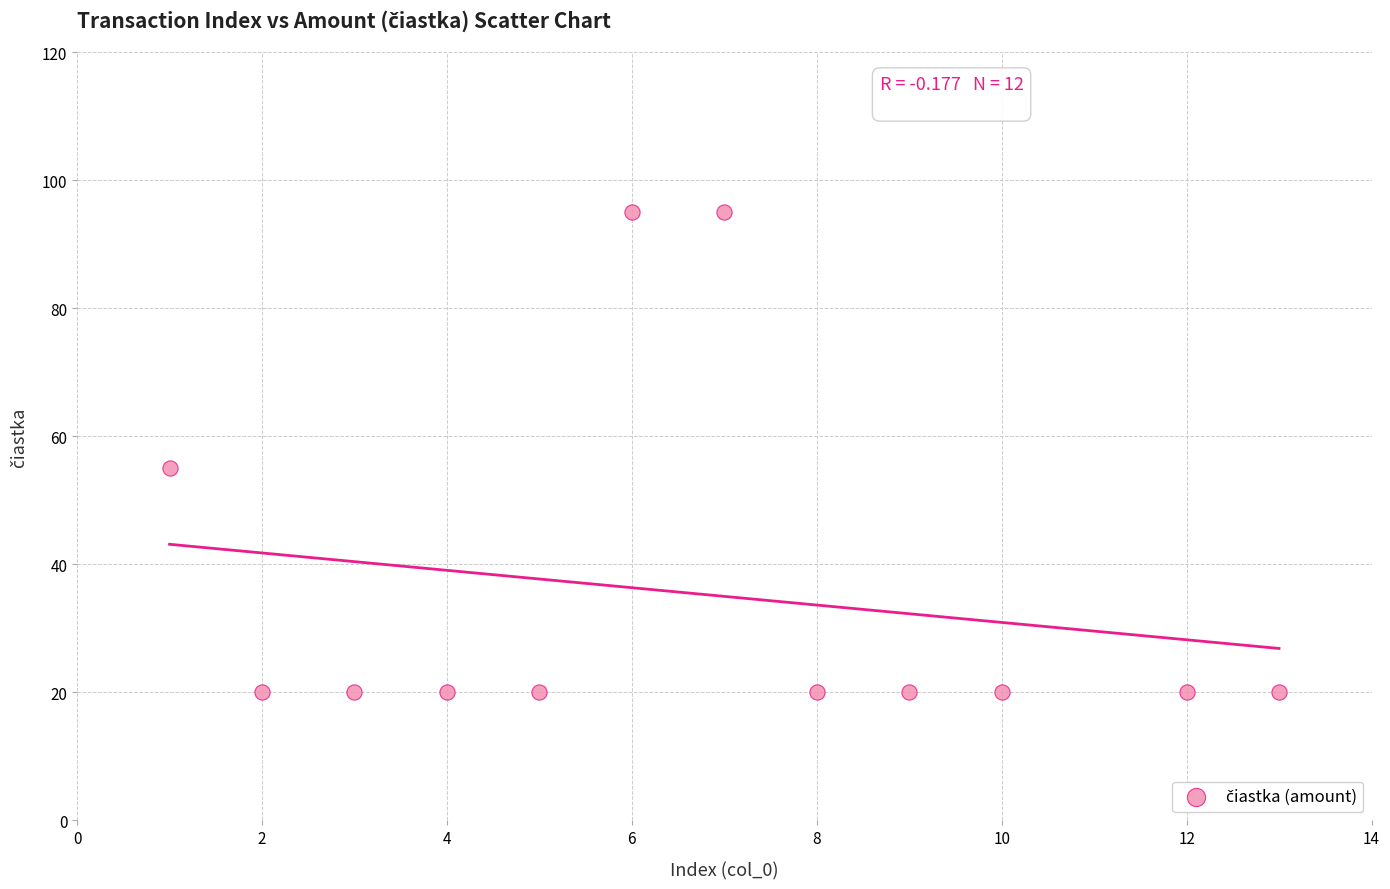

What is the range of X values (max minus min)?

12